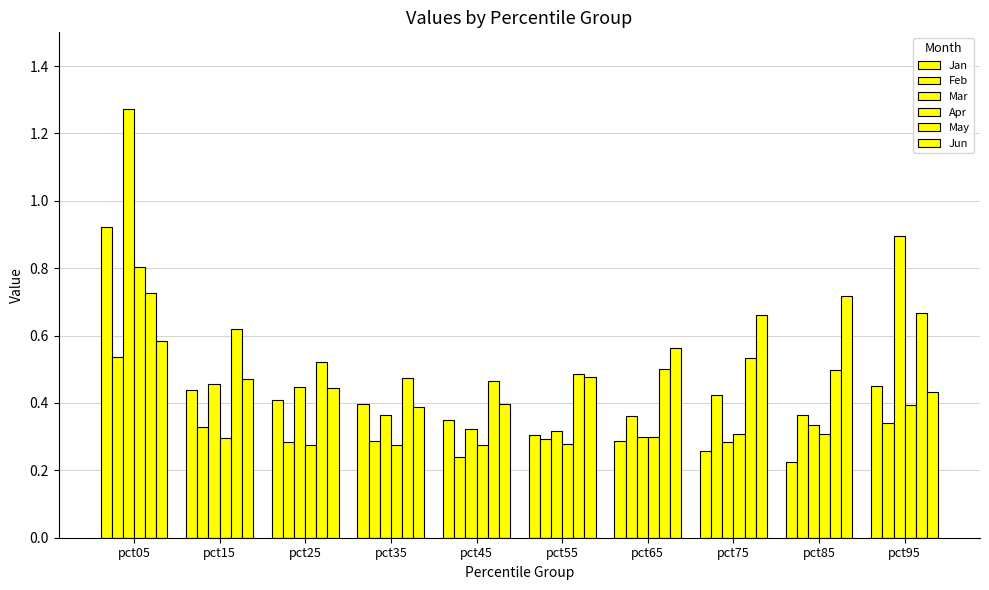

How many data points does each series have?

10